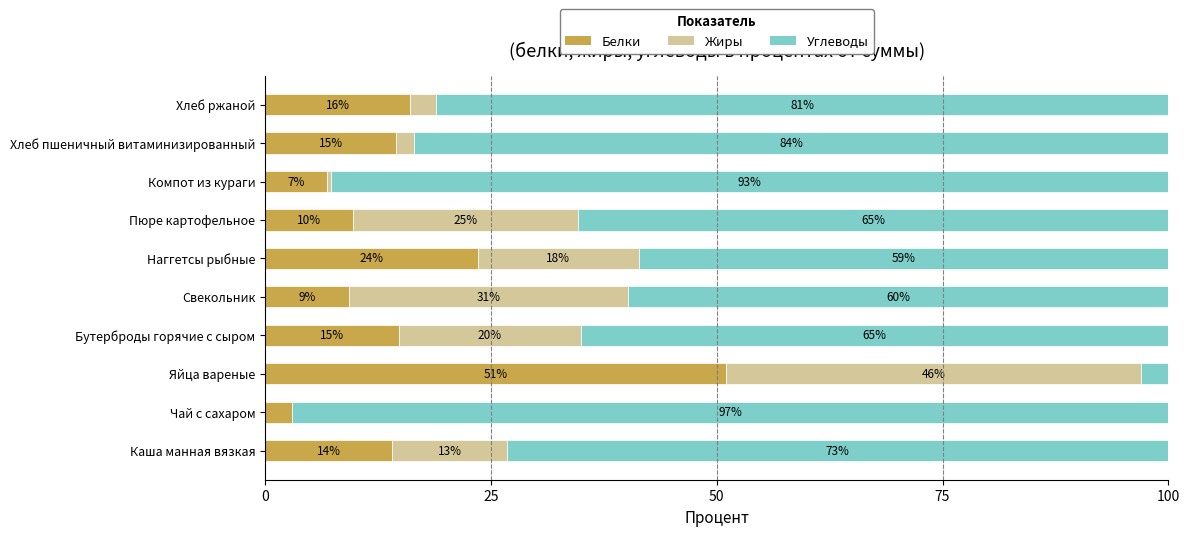

What are all the series names shown in the legend?

Белки, Жиры, Углеводы